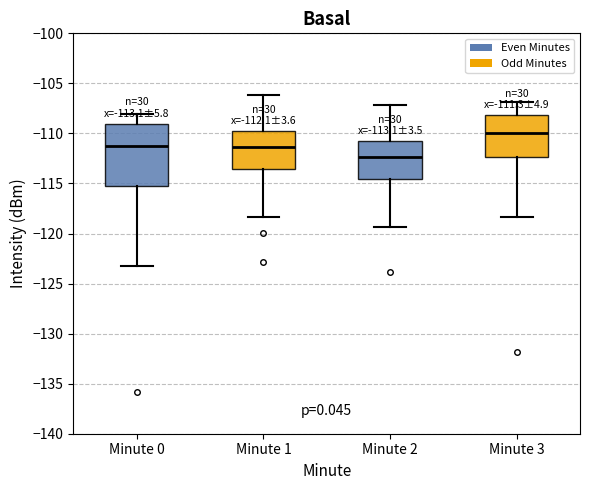

Which box is the tallest, from its lower edge to its upper edge?

Minute 0